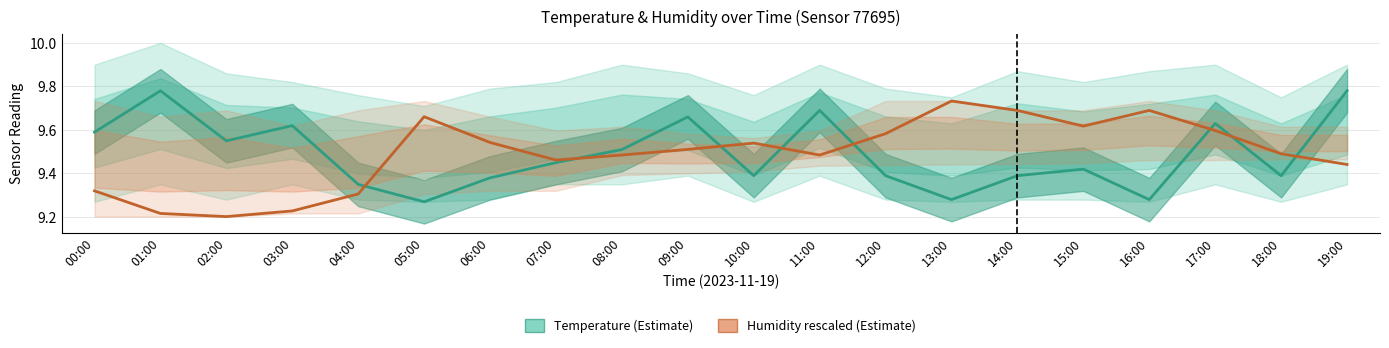

What is the lowest value of the Temperature (°C) series?

9.3